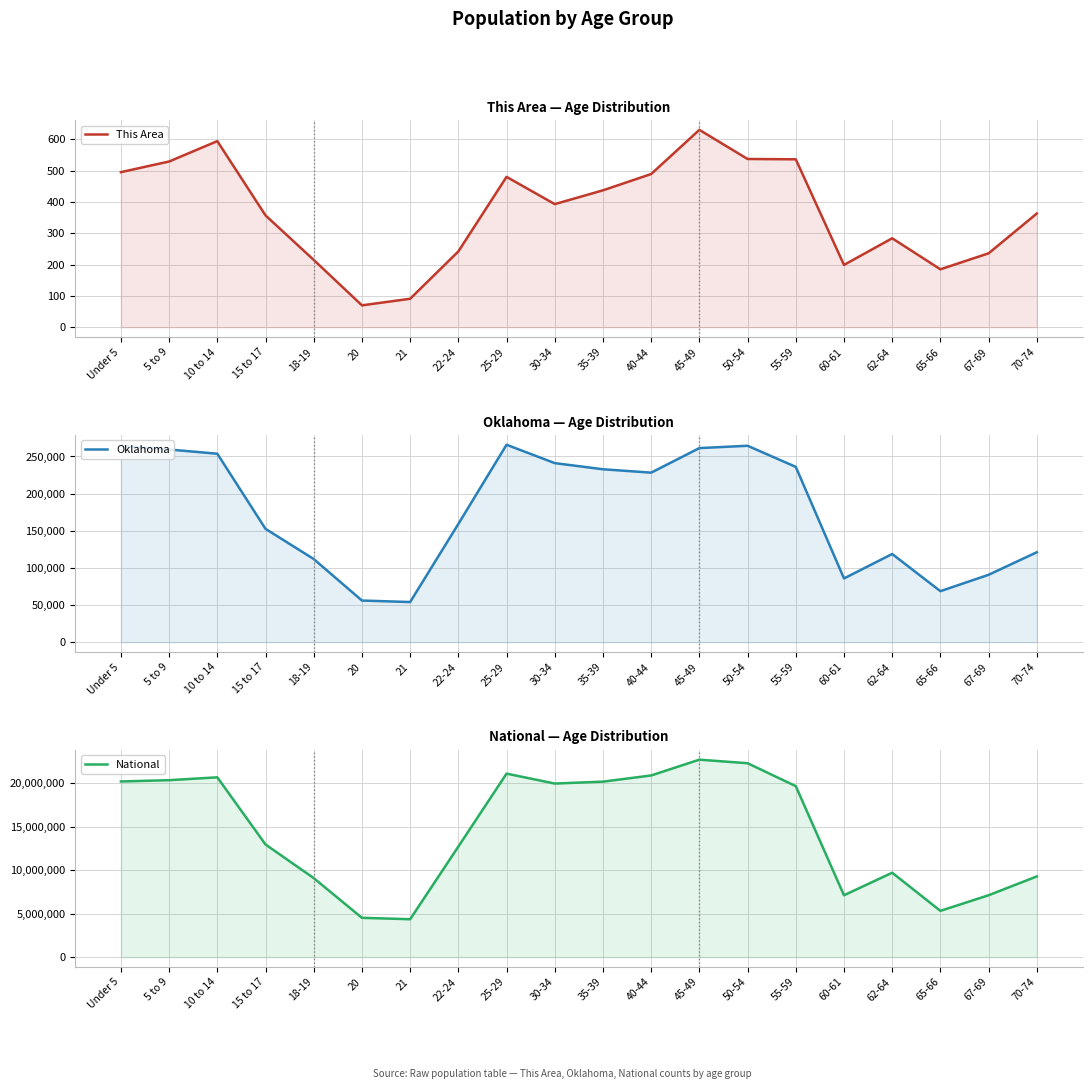

What is the label of the 18th point from the right?

10 to 14